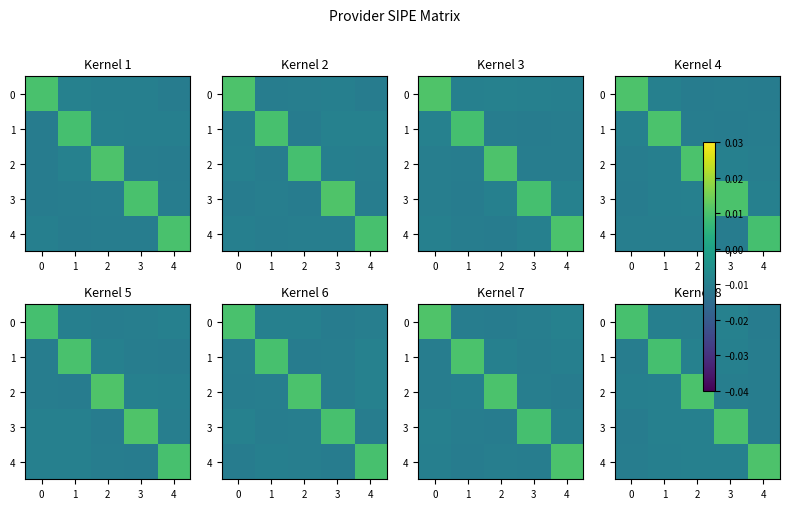

At which category is the sum across all series the highest?

3